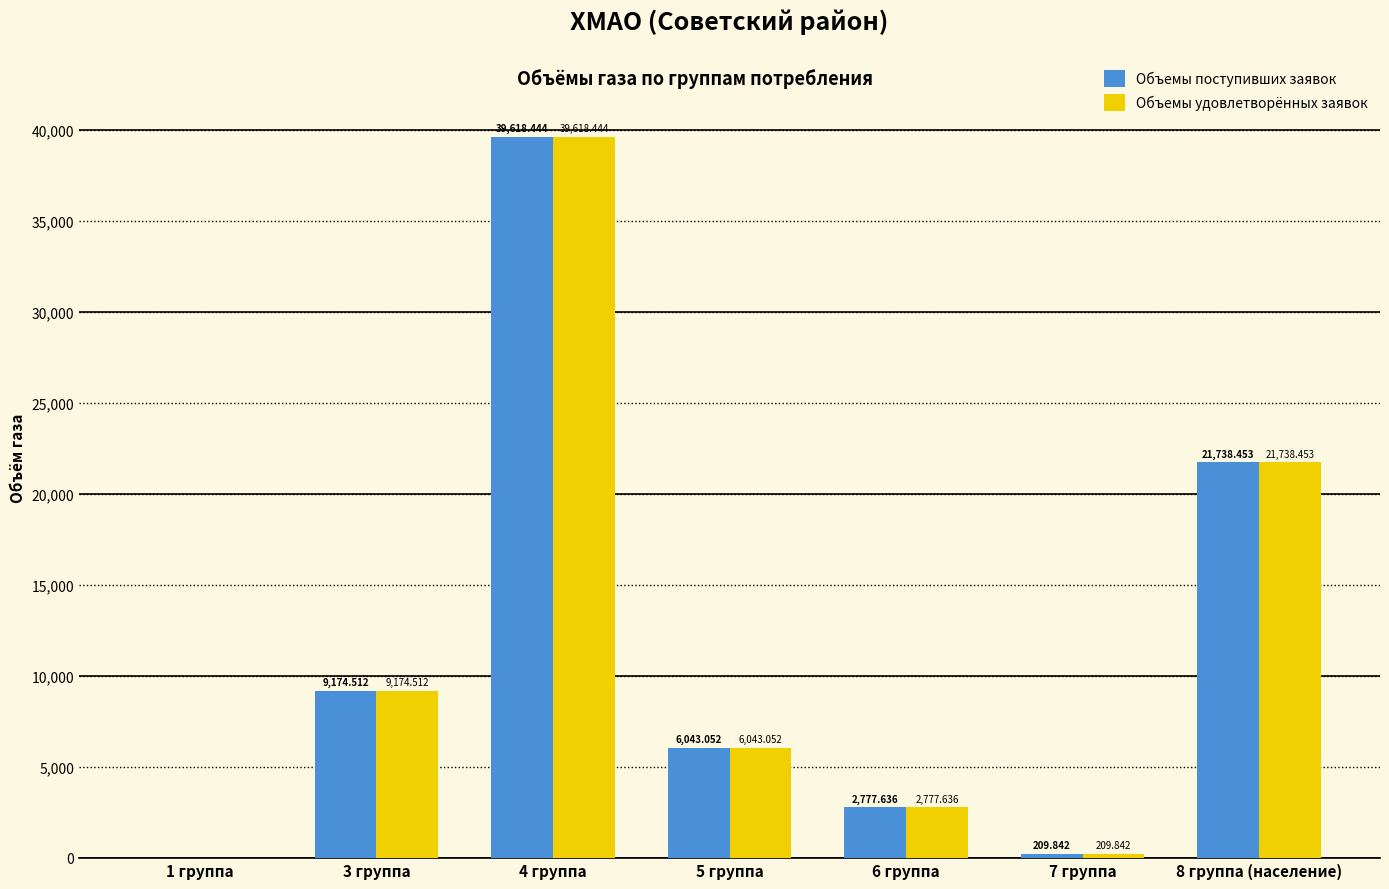

The Объемы удовлетворённых заявок series shows 209.8 at 7 группа. True or false?

True